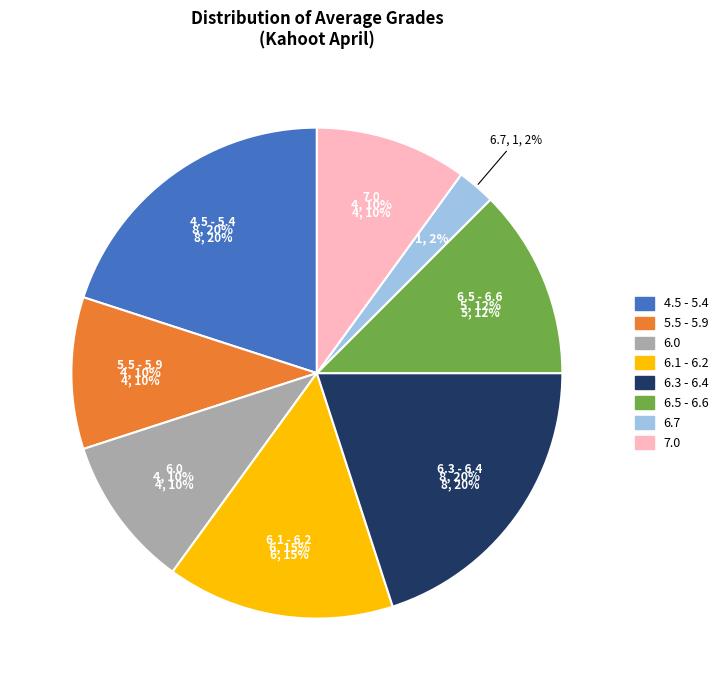

To the nearest percent, what percentage of the pie is 6.0?

10%